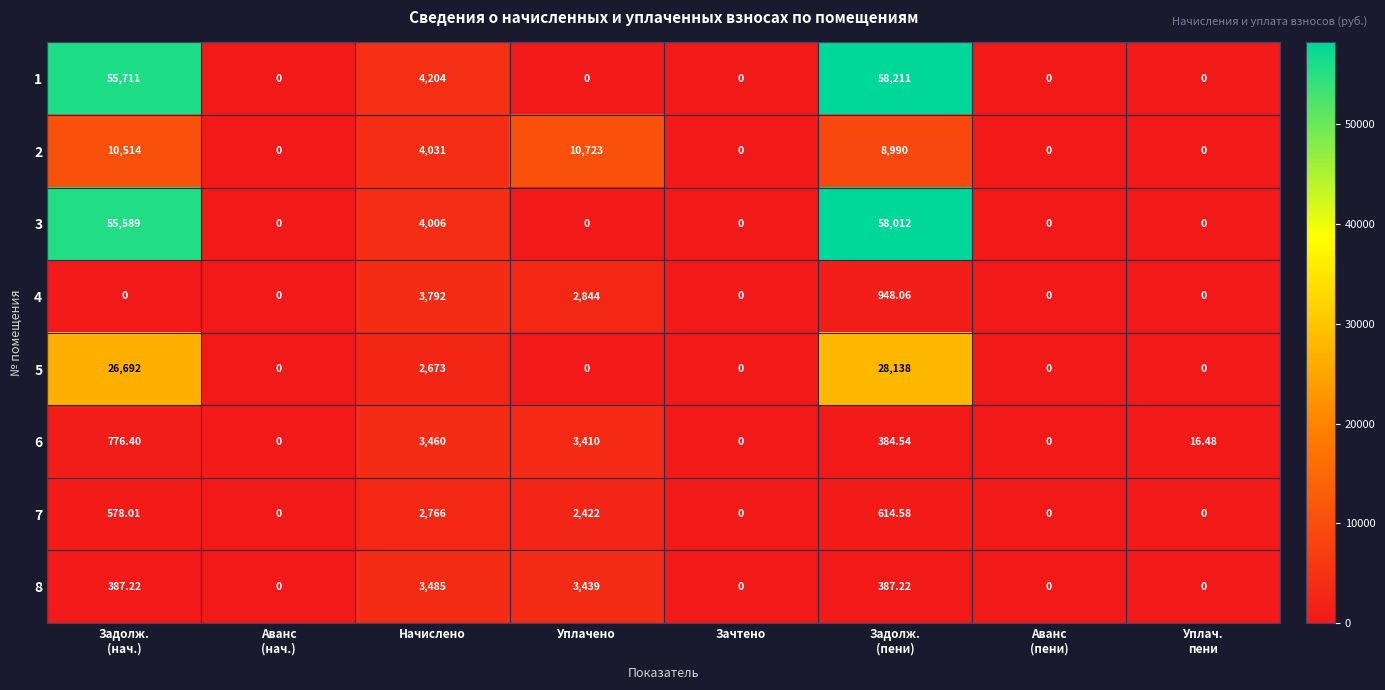

Which label corresponds to the largest value in the chart?

Задолж.
(пени)